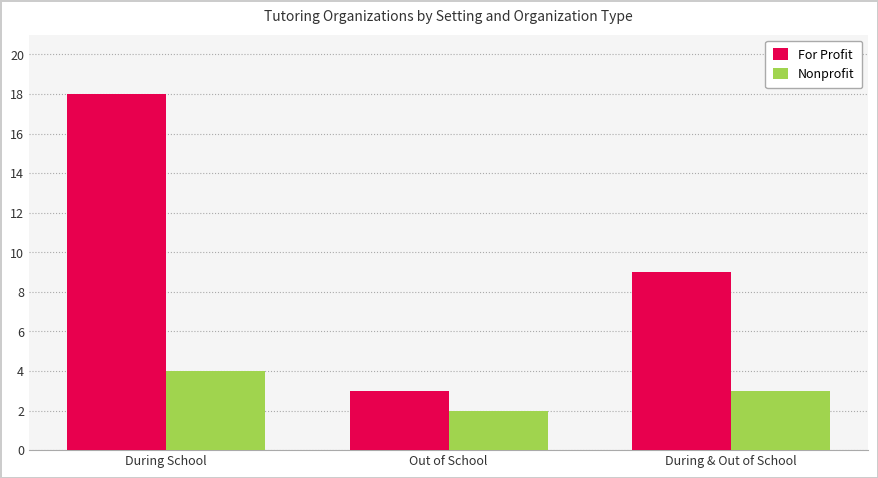

Rank the categories by Nonprofit value from lowest to highest.

Out of School, During & Out of School, During School